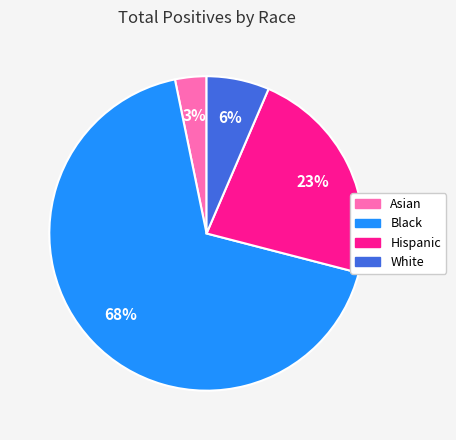

How many segments does this pie chart have?

4